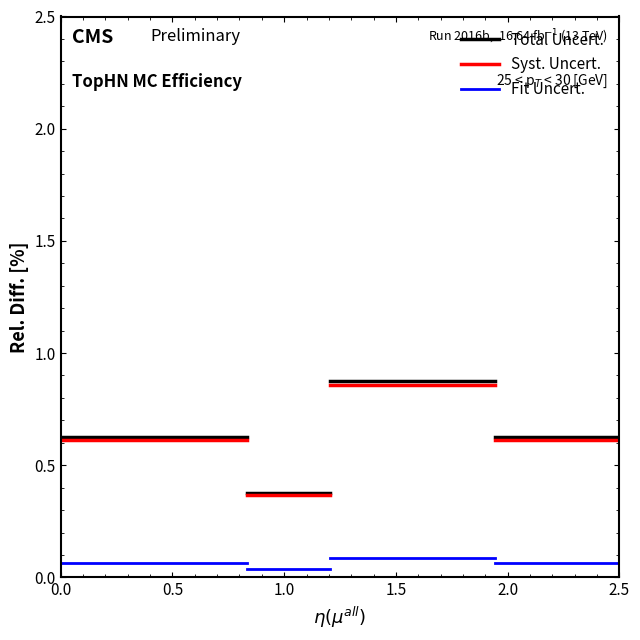

Count the number of data series in this chart.

3